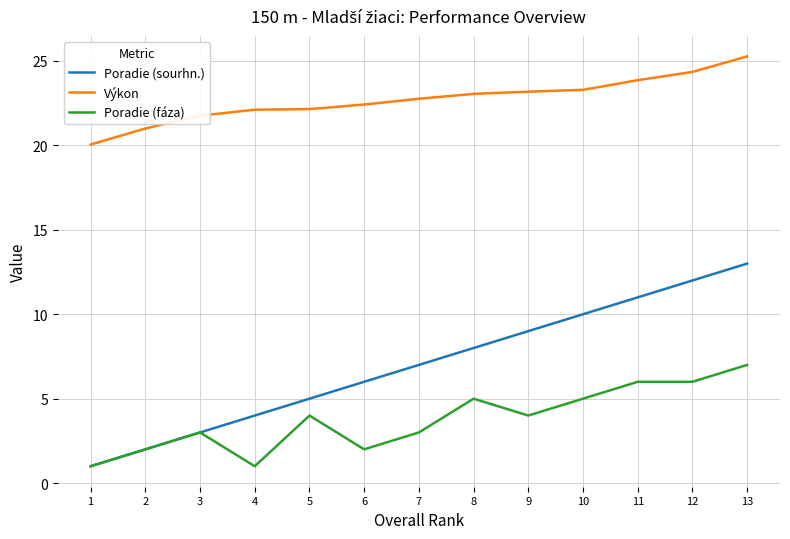

What is the lowest value of the Výkon series?

20.1